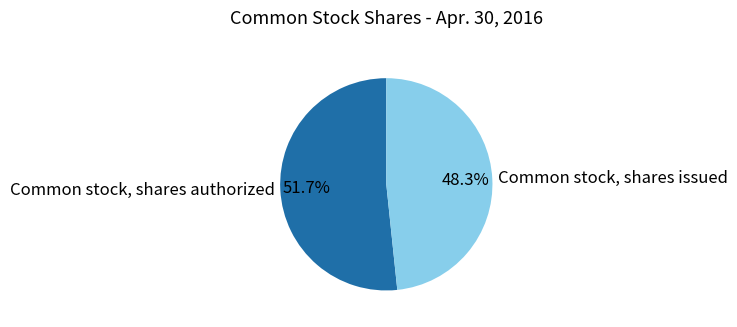

Does Common stock, shares authorized represent more than half of the total?

Yes